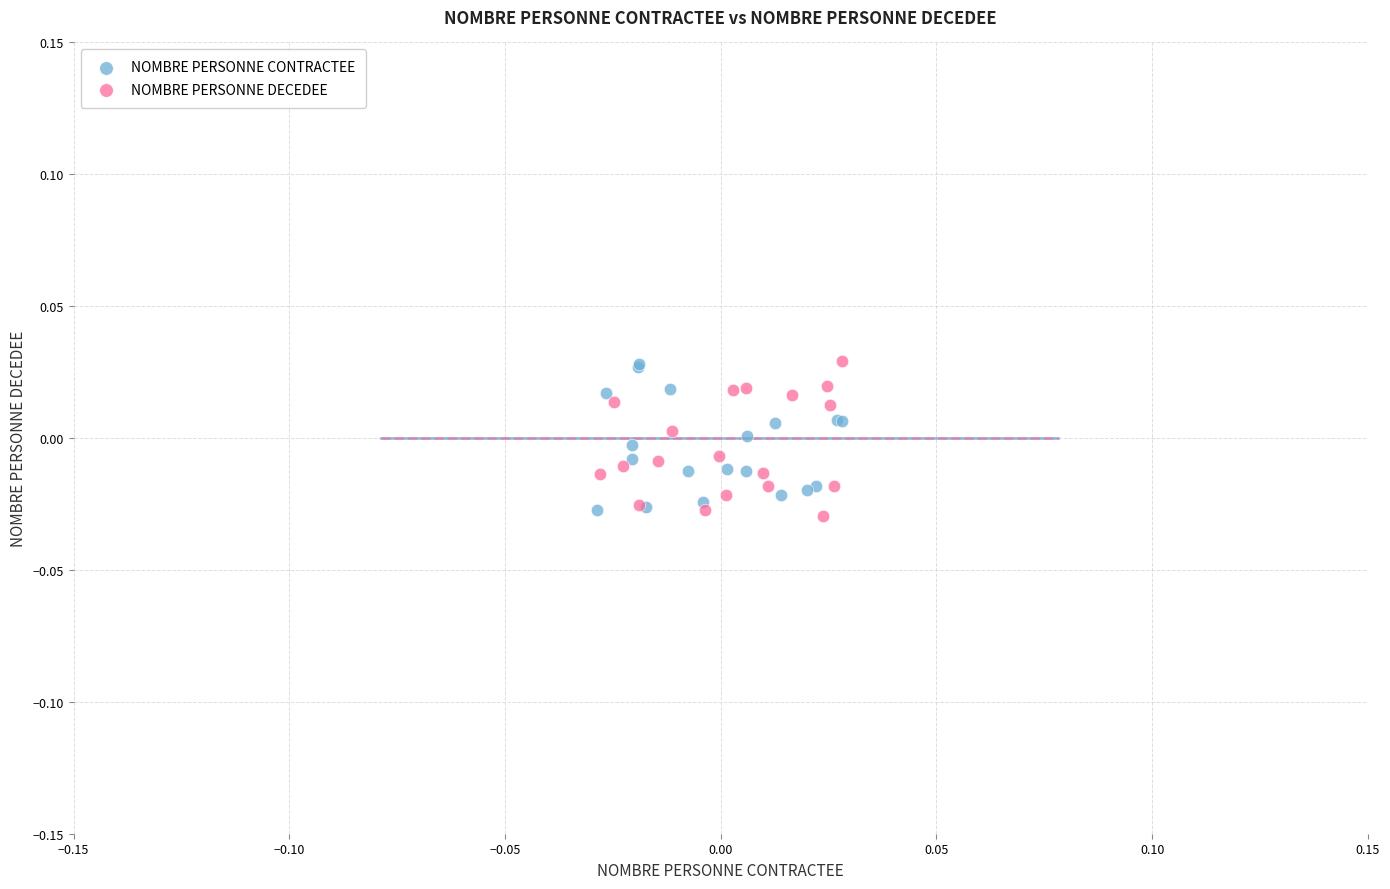

What are all the series names shown in the legend?

NOMBRE PERSONNE CONTRACTEE, NOMBRE PERSONNE DECEDEE